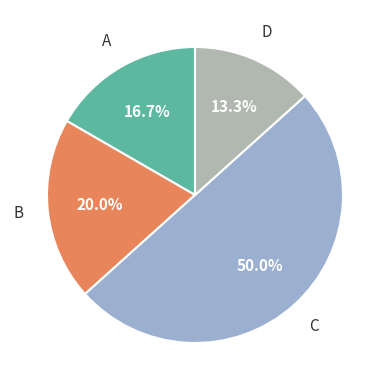

Is it true that B is 58% of the pie?

False